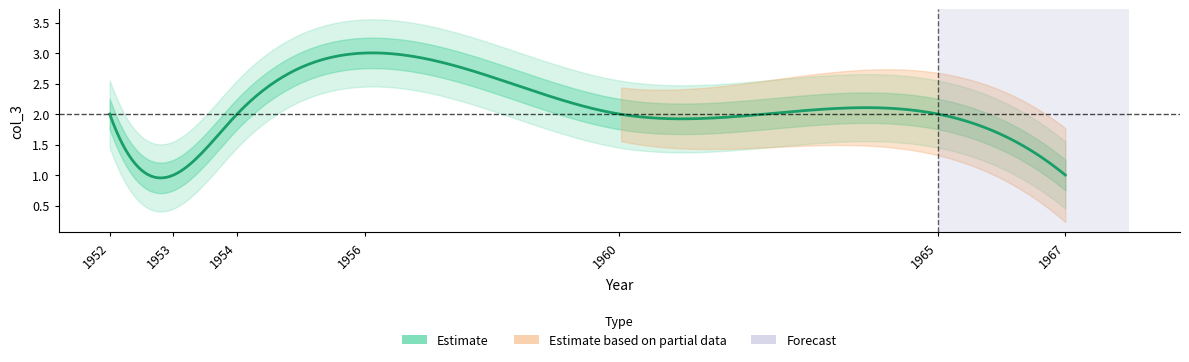

Rank the categories by value from lowest to highest.

1953, 1967, 1952, 1954, 1960, 1965, 1956